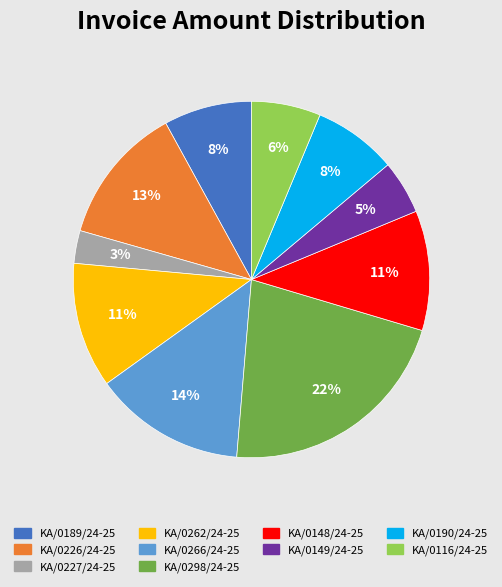

Does KA/0149/24-25 account for over 50% of the chart?

No